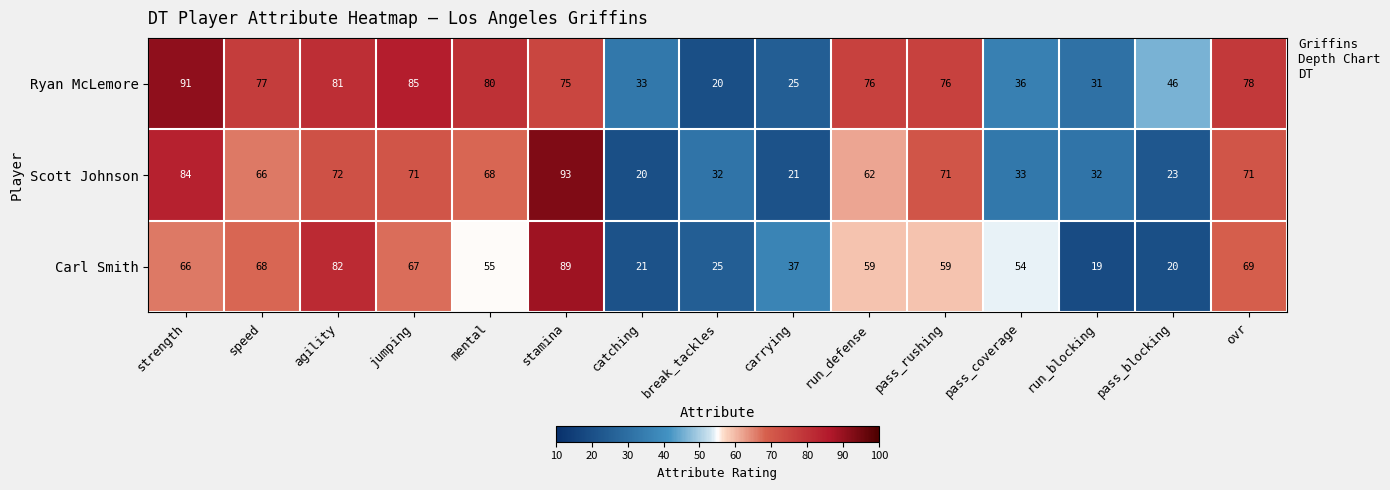

What is the total value across all series at pass_coverage?

123